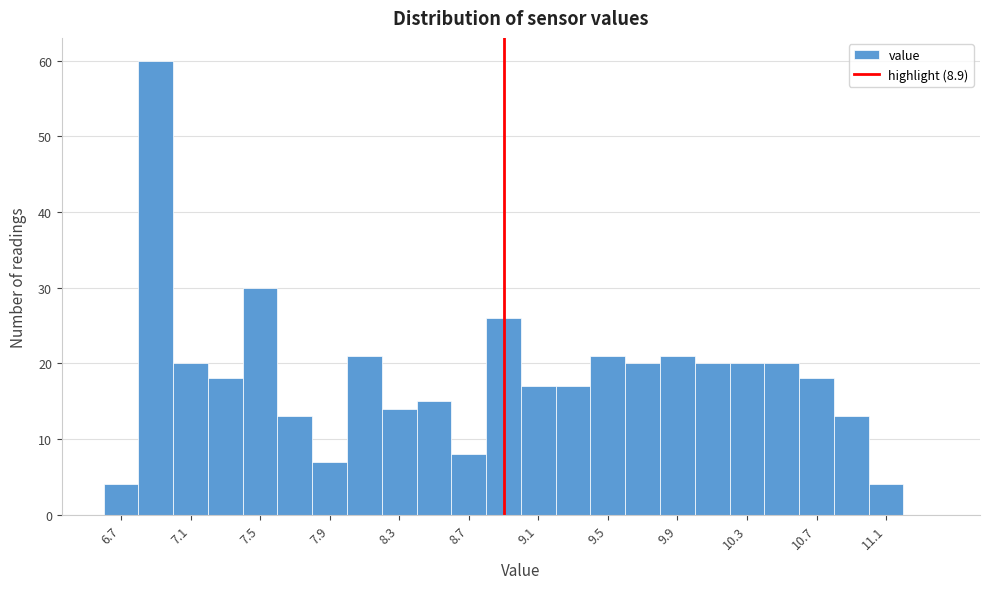

Reading left to right, list every bar in this chart as the range it spans on the x-axis followed by its height. The values are not printed on the chart, so give them approximately, as read against the axis.

6.6 to 6.8: 4
6.8 to 7.0: 60
7.0 to 7.2: 20
7.2 to 7.4: 18
7.4 to 7.6: 30
7.6 to 7.8: 13
7.8 to 8.0: 7
8.0 to 8.2: 21
8.2 to 8.4: 14
8.4 to 8.6: 15
8.6 to 8.8: 8
8.8 to 9.0: 26
9.0 to 9.2: 17
9.2 to 9.4: 17
9.4 to 9.6: 21
9.6 to 9.8: 20
9.8 to 10.0: 21
10.0 to 10.2: 20
10.2 to 10.4: 20
10.4 to 10.6: 20
10.6 to 10.8: 18
10.8 to 11.0: 13
11.0 to 11.2: 4
11.2 to 11.4: 0